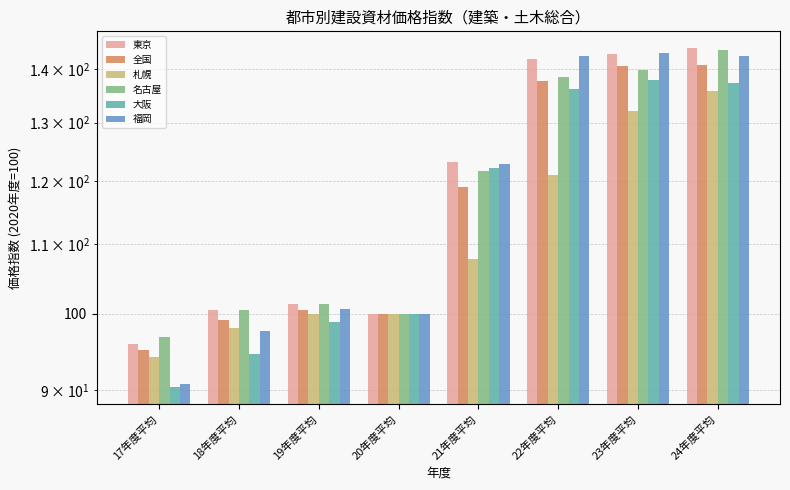

What is the label of the 8th bar from the left?

24年度平均